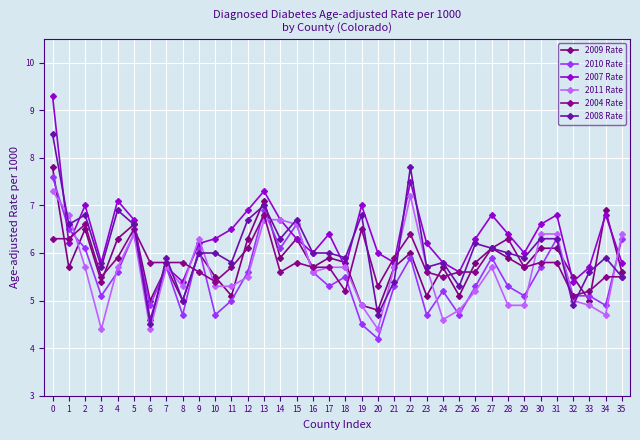

What is the difference between the highest and lowest values at 2?

1.3